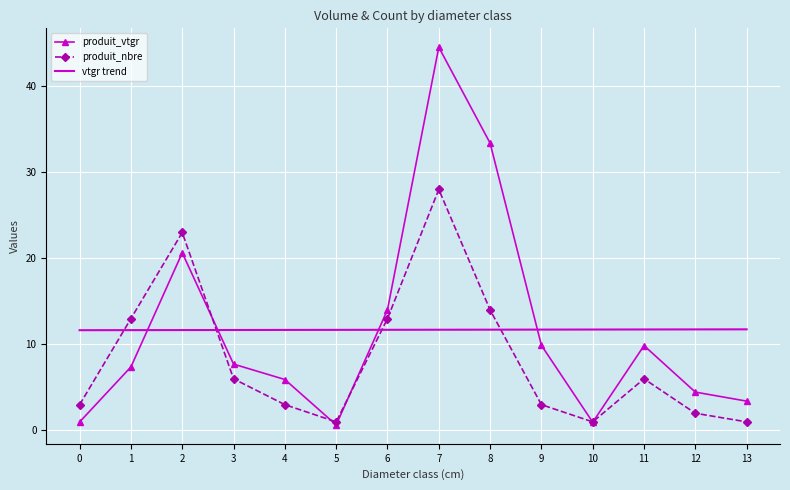

The value of vtgr trend at 9 is 11.7. True or false?

True